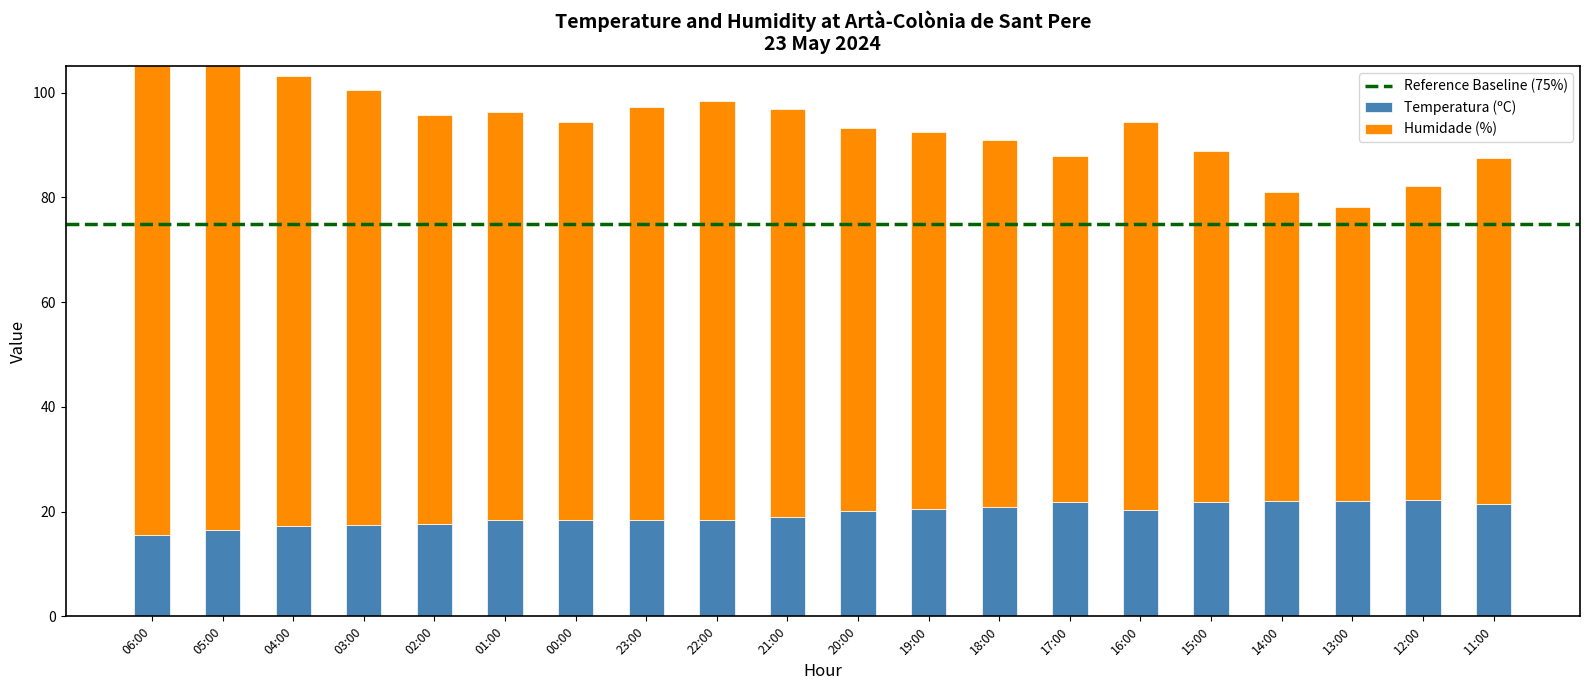

True or false: Temperatura (ºC) has a value of 38.1 at 11:00.

False